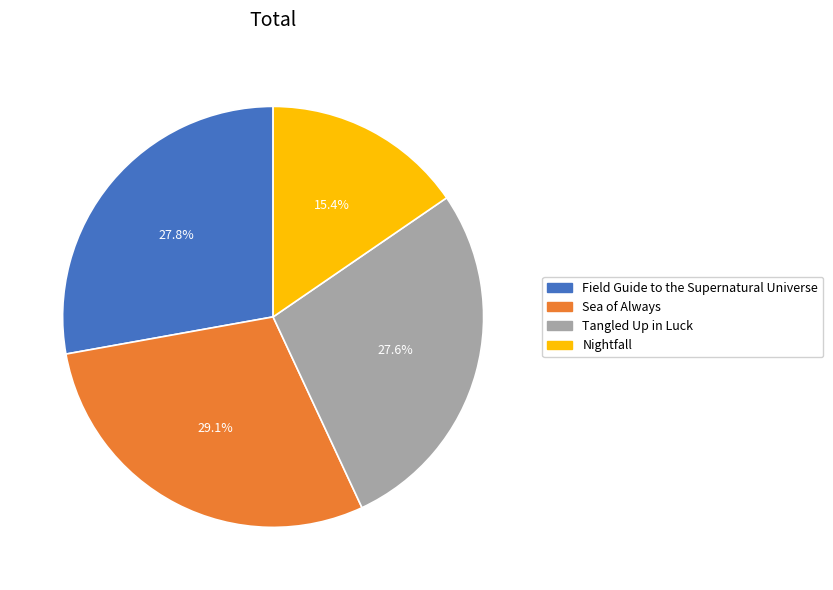

Which has a higher value, Nightfall or Tangled Up in Luck?

Tangled Up in Luck